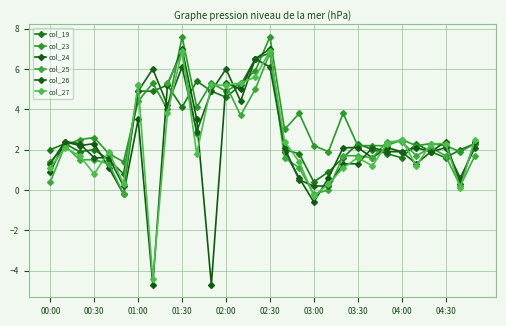

How many times do col_19 and col_25 cross each other?

9